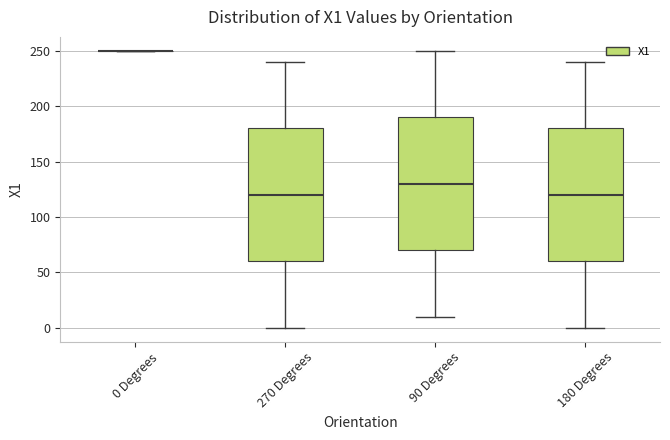

Reading left to right, transcribe this box plot: for each box, give where its median line is, the range the box spans, and where its two whiskers end, as read against the y-axis. The values are not printed on the chart, so give them approximately, as read against the axis.

0 Degrees: box collapsed to a line at 250, whiskers 250 to 250
270 Degrees: median 120, box 60 to 180, whiskers 0 to 240
90 Degrees: median 130, box 70 to 190, whiskers 10 to 250
180 Degrees: median 120, box 60 to 180, whiskers 0 to 240